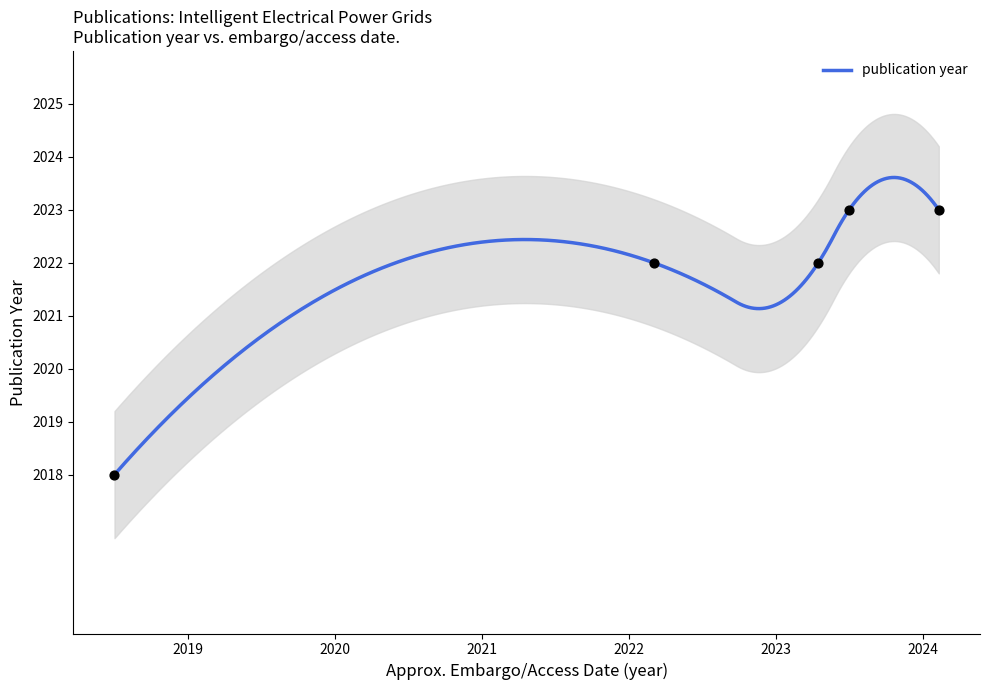

What is the ratio of the value at 2022-03-03 to the value at 2023-04-17?

1.0